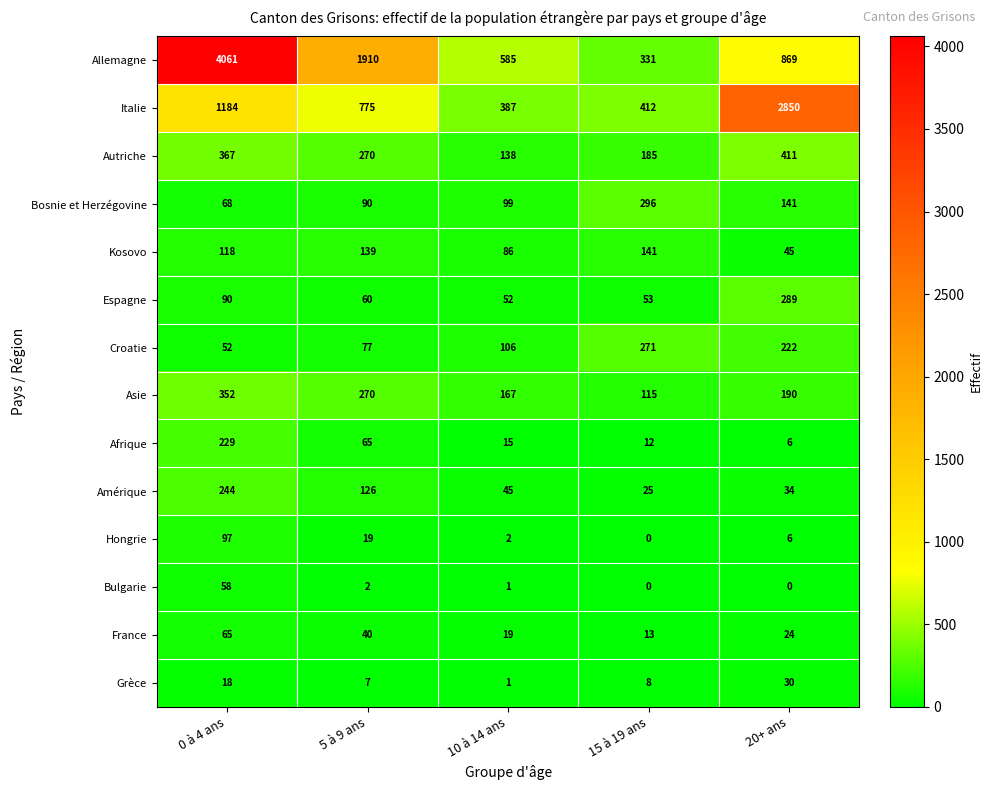

What is the highest value of the Allemagne series?

4061